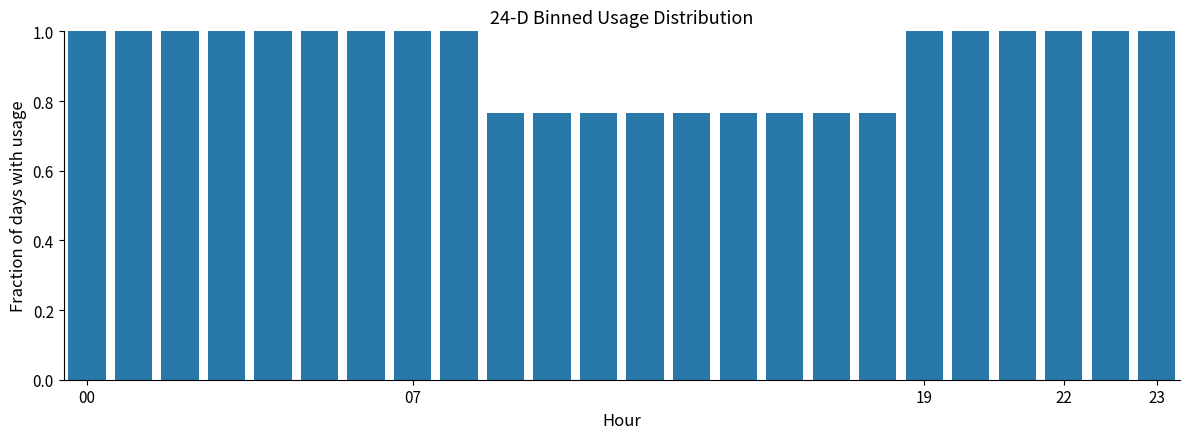

What is the maximum value shown in the chart?

1.0